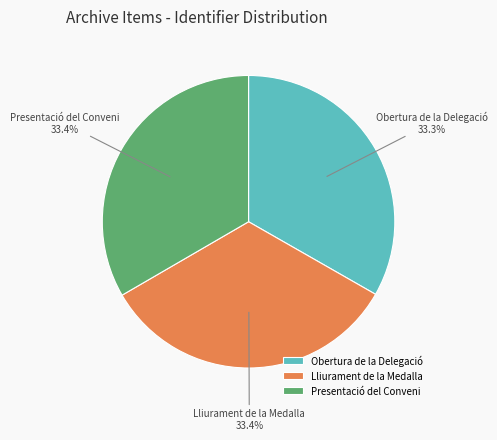

Does Obertura de la Delegació account for over 50% of the chart?

No